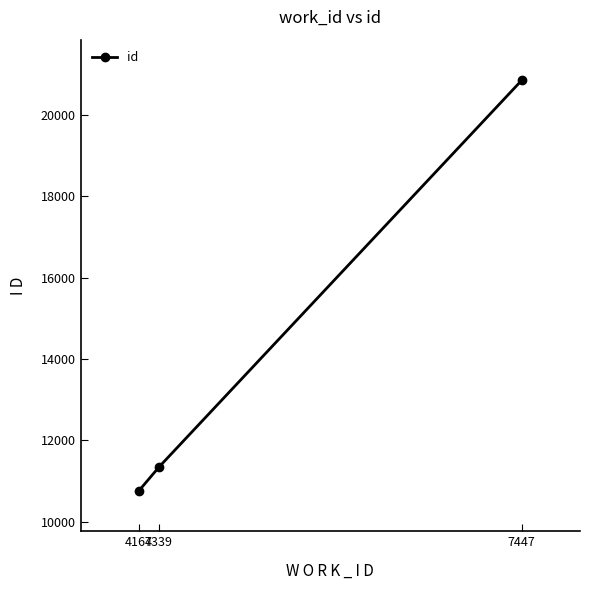

What is the ratio of the value at 4167 to the value at 4339?

0.9